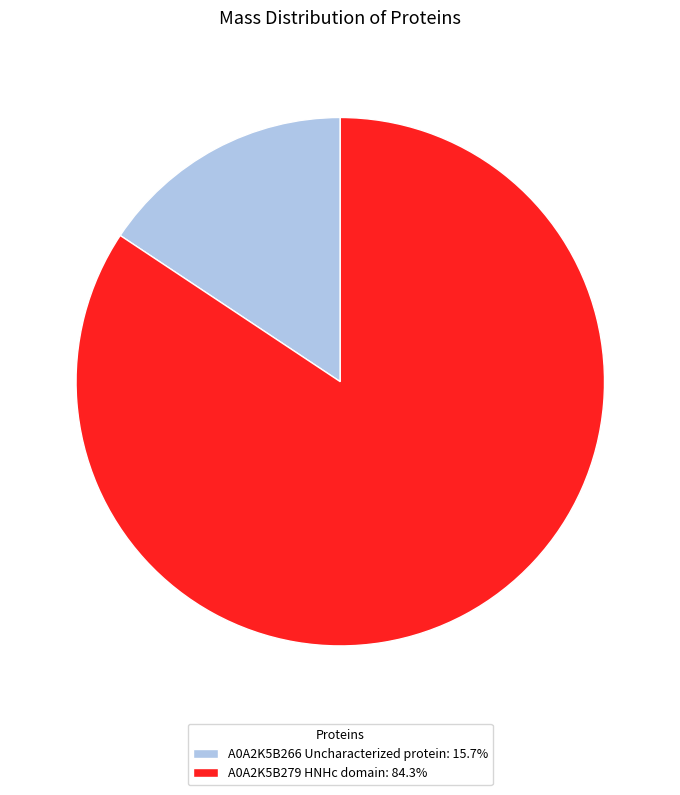

Count the number of slices in the pie.

2